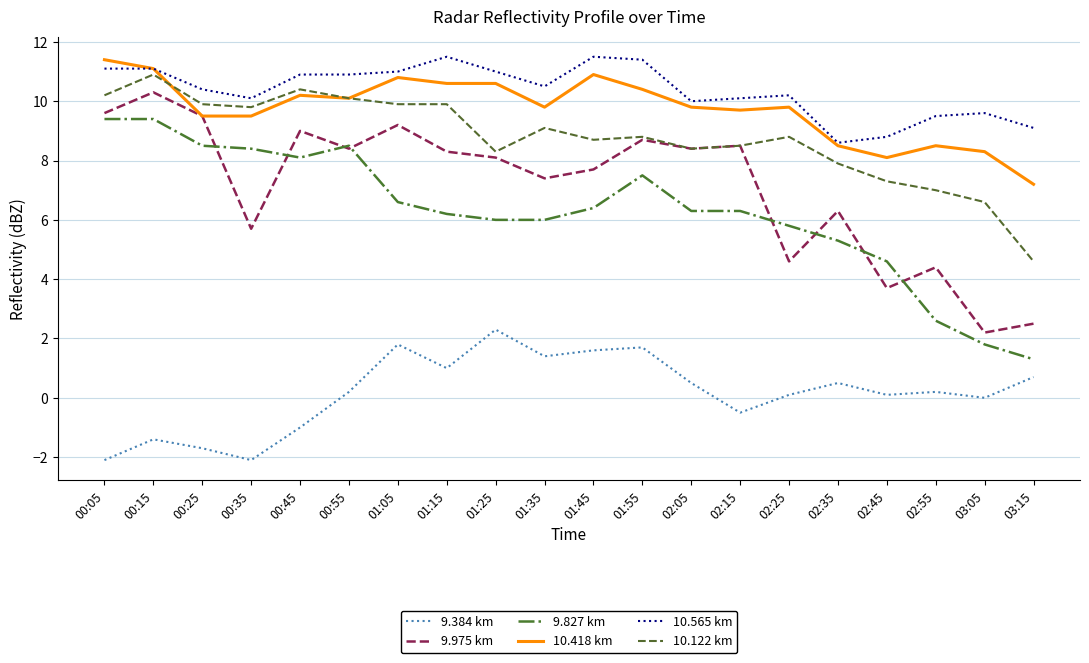

Reading right to left, what are all the values shown in this chart?

9.384 km: 03:15=0.7	03:05=0.0	02:55=0.2	02:45=0.1	02:35=0.5	02:25=0.1	02:15=-0.5	02:05=0.5	01:55=1.7	01:45=1.6	01:35=1.4	01:25=2.3	01:15=1.0	01:05=1.8	00:55=0.2	00:45=-1.0	00:35=-2.1	00:25=-1.7	00:15=-1.4	00:05=-2.1
9.975 km: 03:15=2.5	03:05=2.2	02:55=4.4	02:45=3.7	02:35=6.3	02:25=4.6	02:15=8.5	02:05=8.4	01:55=8.7	01:45=7.7	01:35=7.4	01:25=8.1	01:15=8.3	01:05=9.2	00:55=8.4	00:45=9.0	00:35=5.7	00:25=9.5	00:15=10.3	00:05=9.6
9.827 km: 03:15=1.3	03:05=1.8	02:55=2.6	02:45=4.6	02:35=5.3	02:25=5.8	02:15=6.3	02:05=6.3	01:55=7.5	01:45=6.4	01:35=6.0	01:25=6.0	01:15=6.2	01:05=6.6	00:55=8.5	00:45=8.1	00:35=8.4	00:25=8.5	00:15=9.4	00:05=9.4
10.418 km: 03:15=7.2	03:05=8.3	02:55=8.5	02:45=8.1	02:35=8.5	02:25=9.8	02:15=9.7	02:05=9.8	01:55=10.4	01:45=10.9	01:35=9.8	01:25=10.6	01:15=10.6	01:05=10.8	00:55=10.1	00:45=10.2	00:35=9.5	00:25=9.5	00:15=11.1	00:05=11.4
10.565 km: 03:15=9.1	03:05=9.6	02:55=9.5	02:45=8.8	02:35=8.6	02:25=10.2	02:15=10.1	02:05=10.0	01:55=11.4	01:45=11.5	01:35=10.5	01:25=11.0	01:15=11.5	01:05=11.0	00:55=10.9	00:45=10.9	00:35=10.1	00:25=10.4	00:15=11.1	00:05=11.1
10.122 km: 03:15=4.6	03:05=6.6	02:55=7.0	02:45=7.3	02:35=7.9	02:25=8.8	02:15=8.5	02:05=8.4	01:55=8.8	01:45=8.7	01:35=9.1	01:25=8.3	01:15=9.9	01:05=9.9	00:55=10.1	00:45=10.4	00:35=9.8	00:25=9.9	00:15=10.9	00:05=10.2